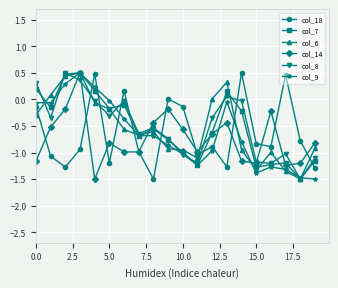

What is the maximum value for col_8?

0.5